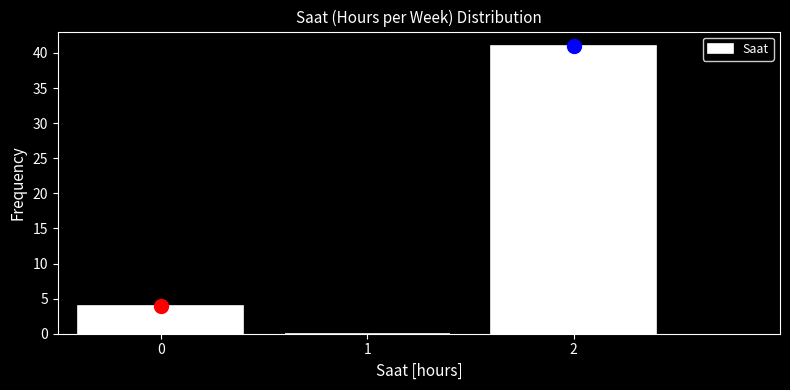

How tall is the bar that spans -0.5 to 0.5 on the x-axis? The values are not printed on the chart, so give them approximately, as read against the axis.

4